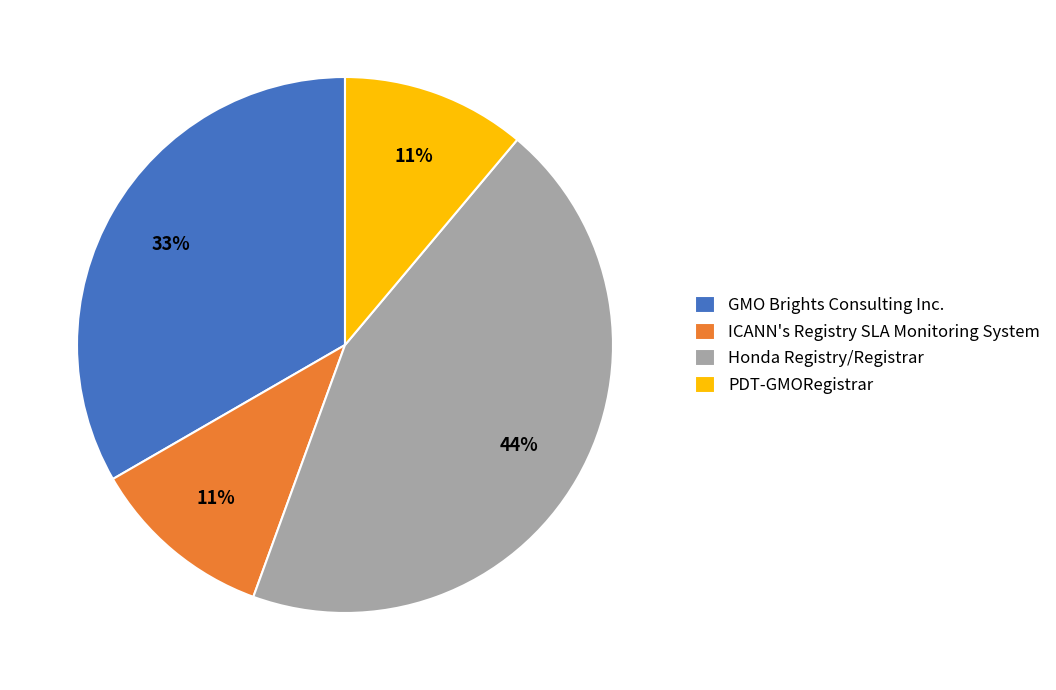

The ICANN's Registry SLA Monitoring System slice represents 24% of the pie. True or false?

False